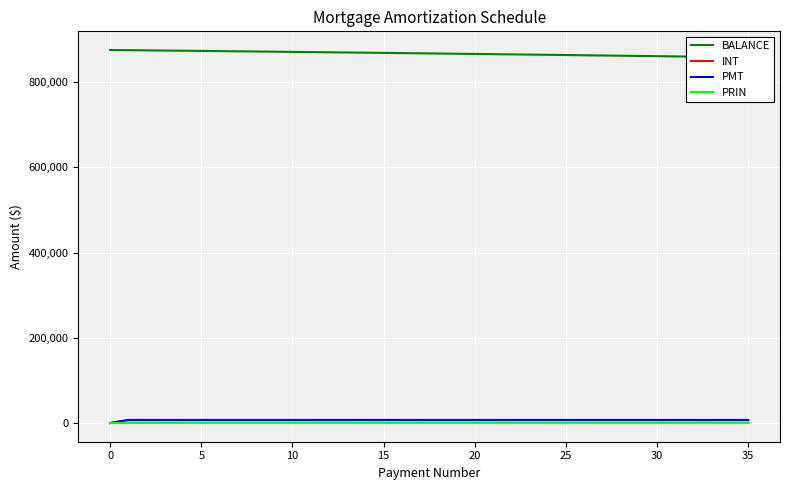

What are all the series names shown in the legend?

BALANCE, INT, PMT, PRIN